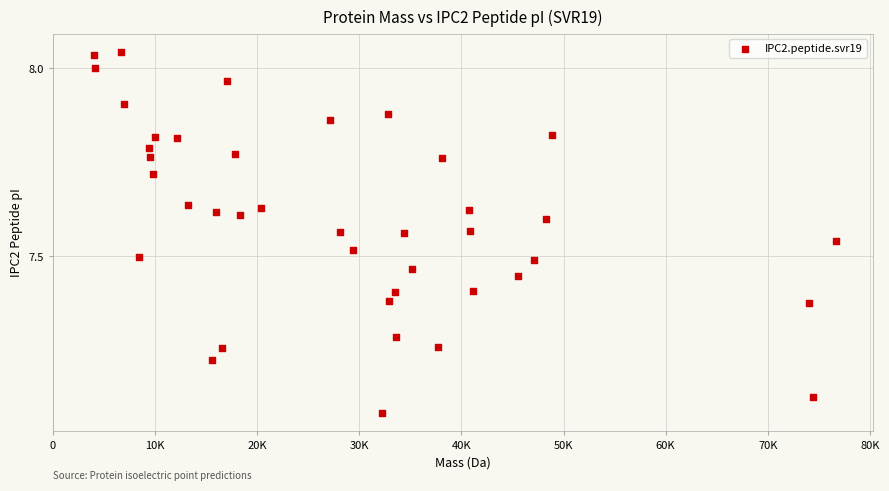

What is the range of Y values (max minus min)?

1.0